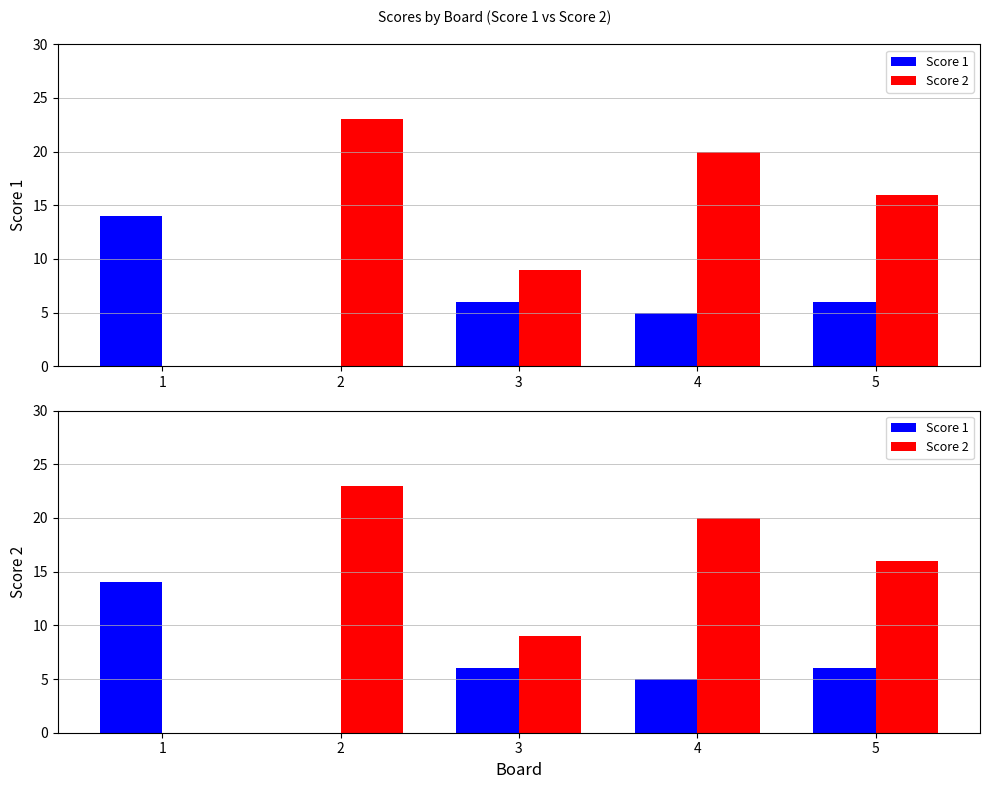

What is the average value of the Score 1 series?

6